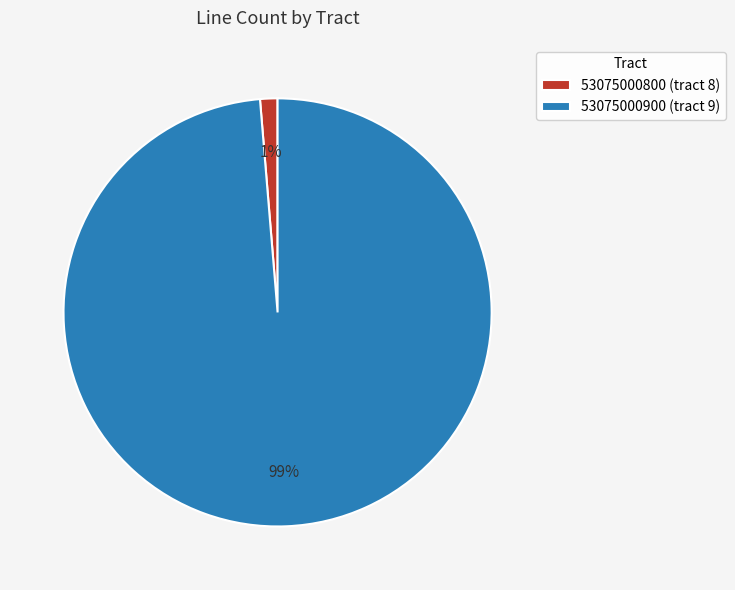

True or false: 53075000900 (tract 9) accounts for 99% of the total.

True